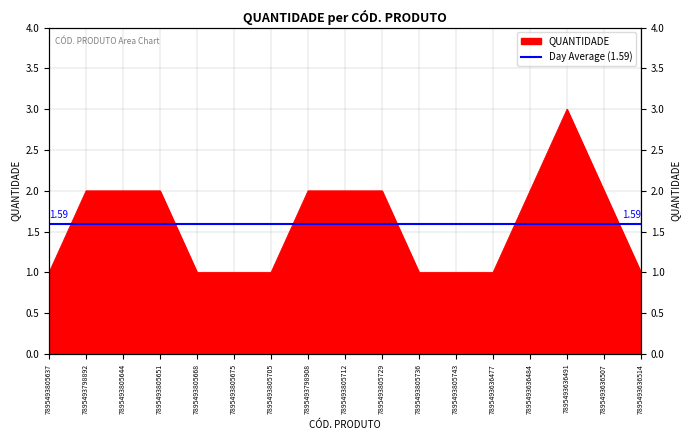

Does the chart have visible grid lines?

Yes